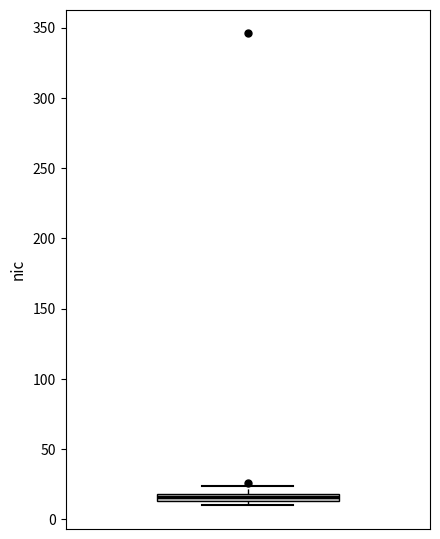

Where does the upper whisker of the box end on the y-axis? The values are not printed on the chart, so give them approximately, as read against the axis.

25